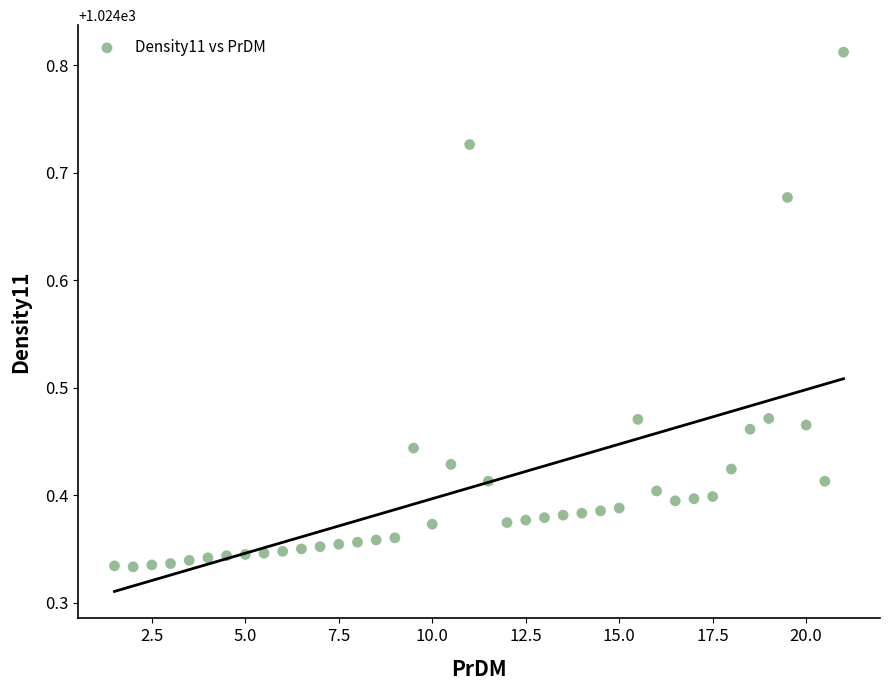

What is the range of Y values (max minus min)?

0.5